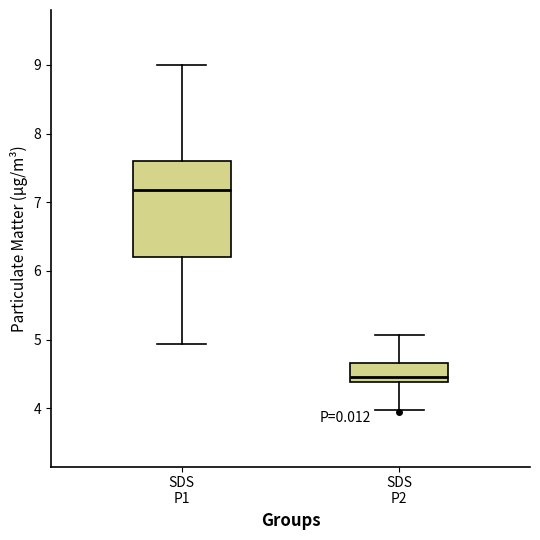

Which box is the tallest, from its lower edge to its upper edge?

SDS P1